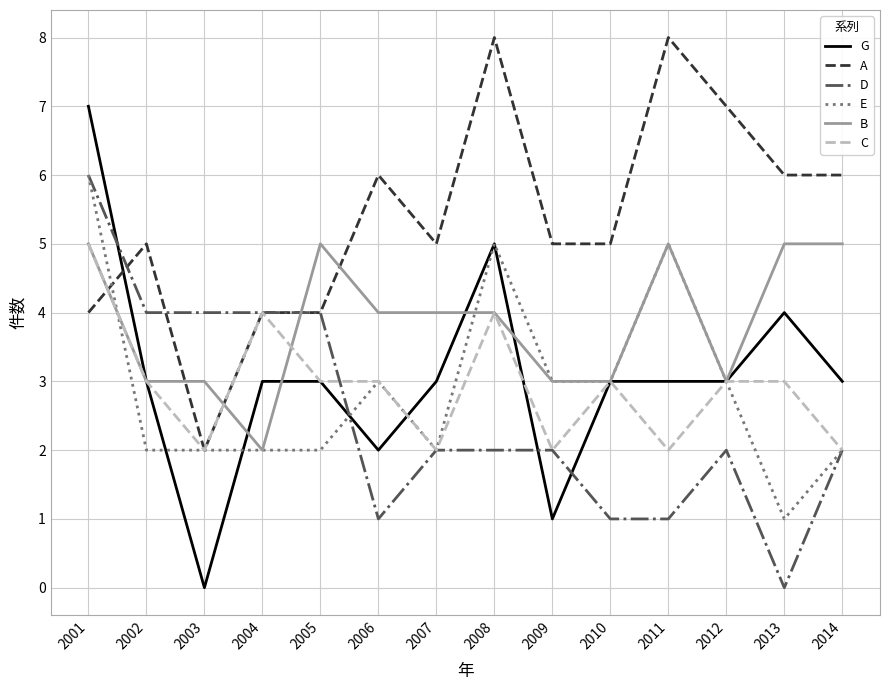

Where do A and G first cross each other?

2001 and 2002